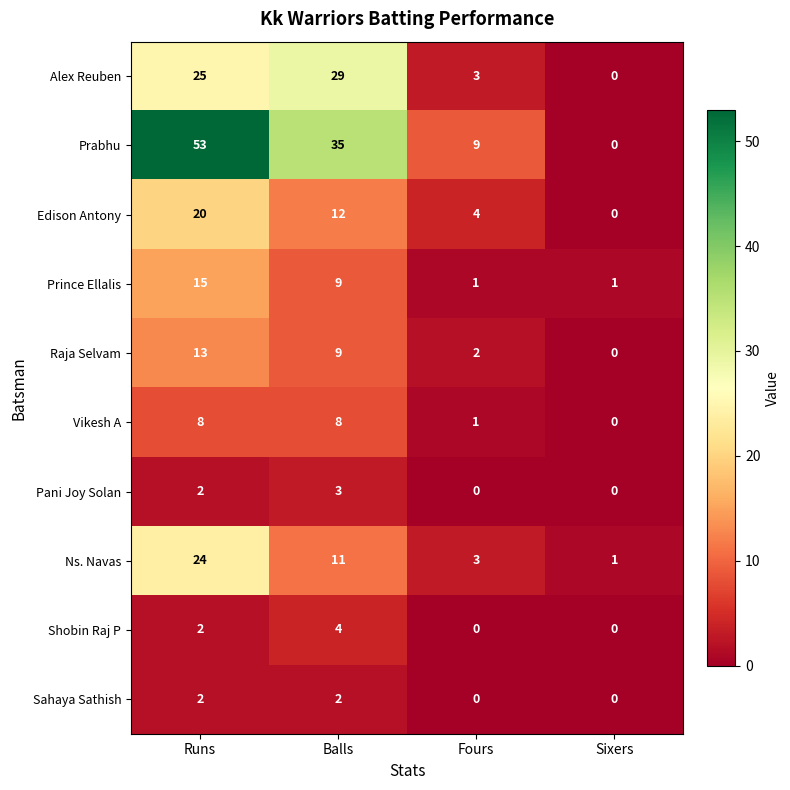

Where does the Prabhu series first go above 35?

Runs